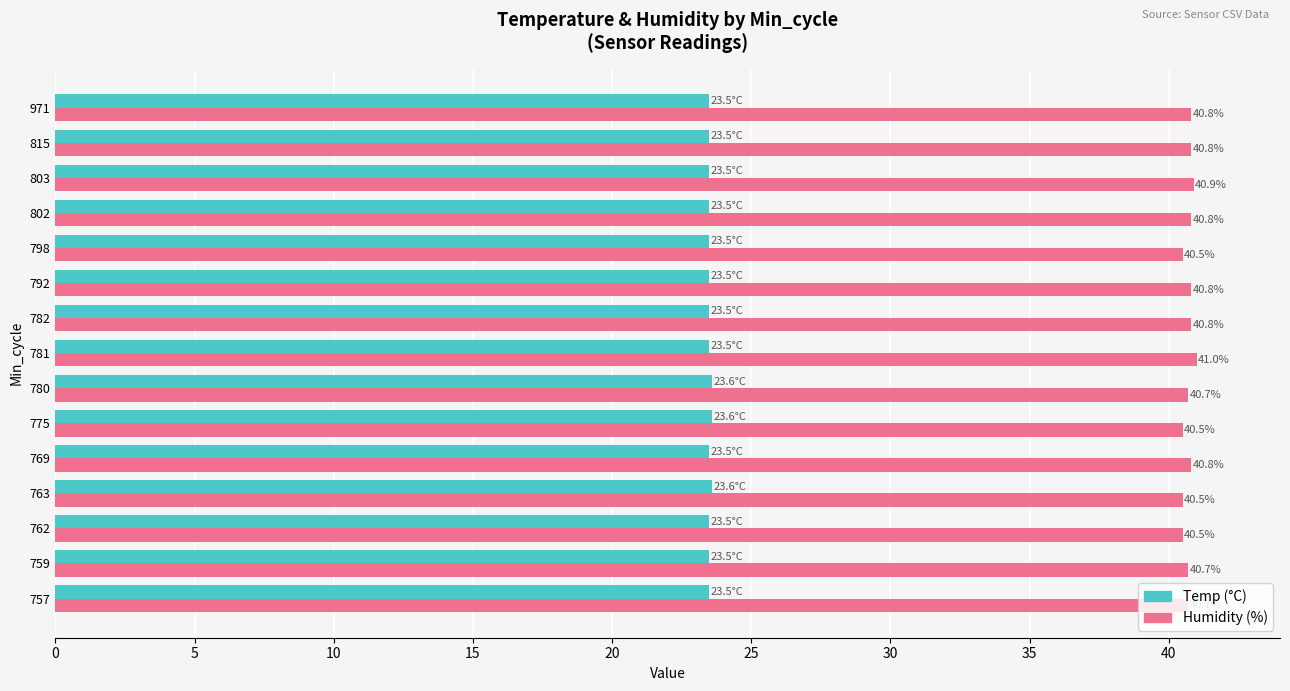

What is the difference between the highest and lowest values at 775?

16.9